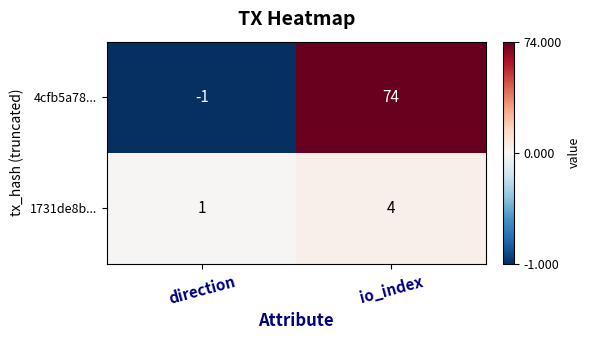

At which category does the chart reach its minimum across all series?

direction